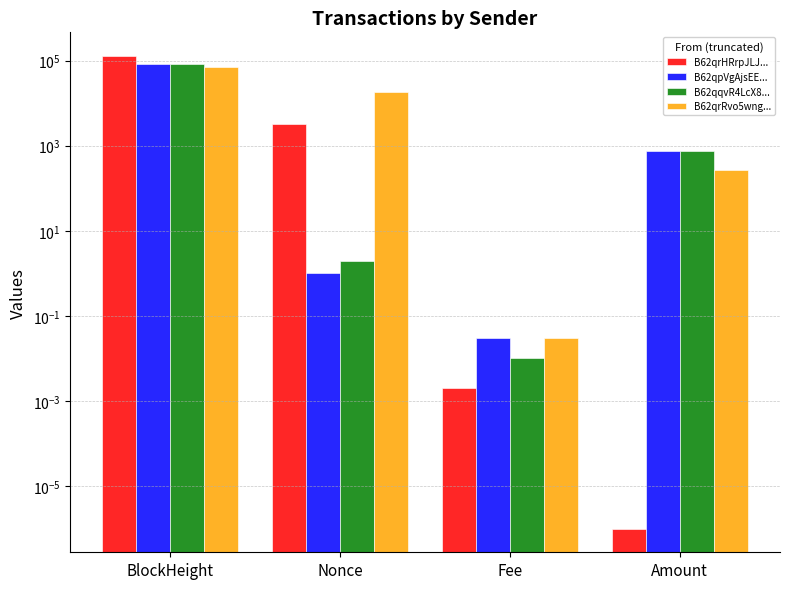

How many values in the B62qqvR4LcX8... series exceed 755?

2